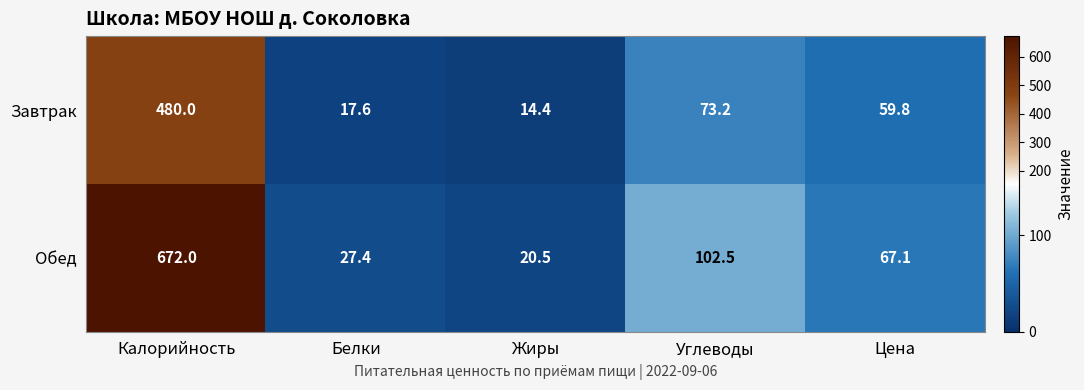

What is the sum of the Завтрак values at Калорийность and Белки?

497.6